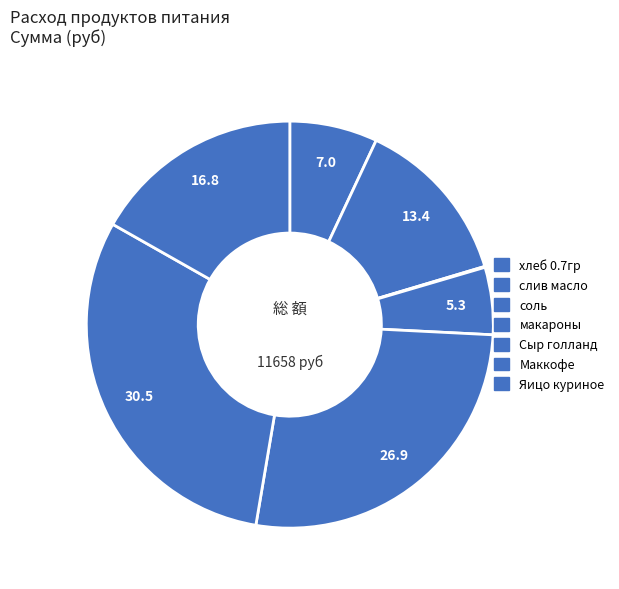

How much of the chart is everything except макароны?

94.7%